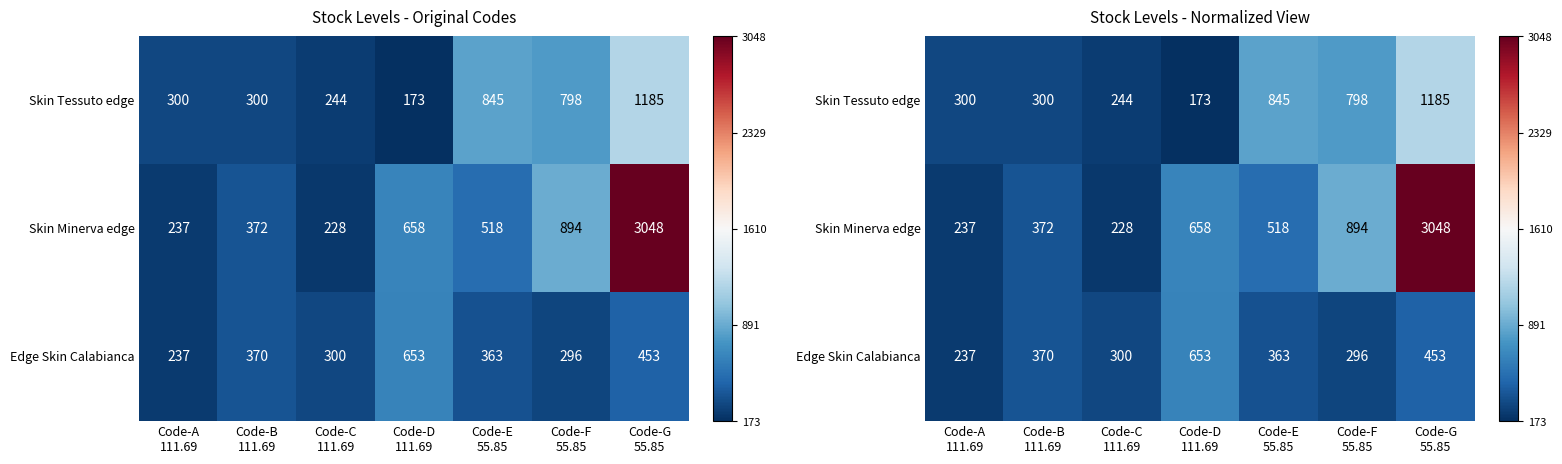

Which series has the widest spread of values?

Skin Minerva edge